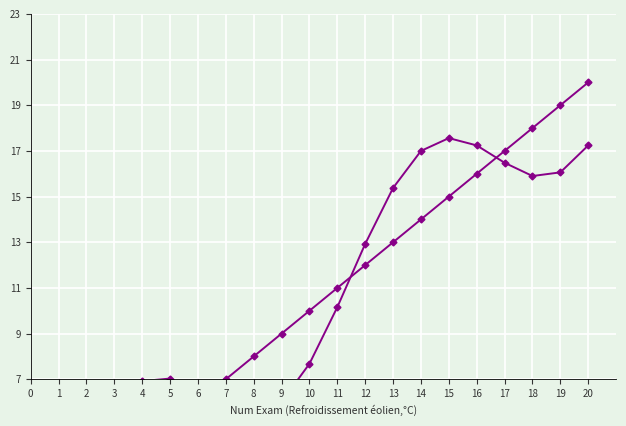

Reading right to left, extract all data points from this chart.

Num Exam: 20.0	19.0	18.0	17.0	16.0	15.0	14.0	13.0	12.0	11.0	10.0	9.0	8.0	7.0	6.0	5.0	4.0	3.0	2.0	1.0
Num Exam (variant): 17.2	16.1	15.9	16.5	17.2	17.6	17.0	15.4	12.9	10.2	7.7	6.0	5.4	5.7	6.4	7.0	6.9	5.8	3.7	1.0